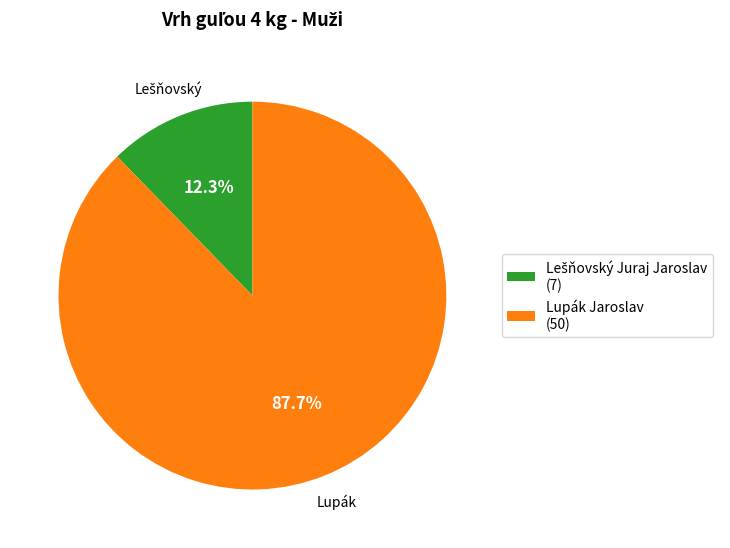

How many segments does this pie chart have?

2